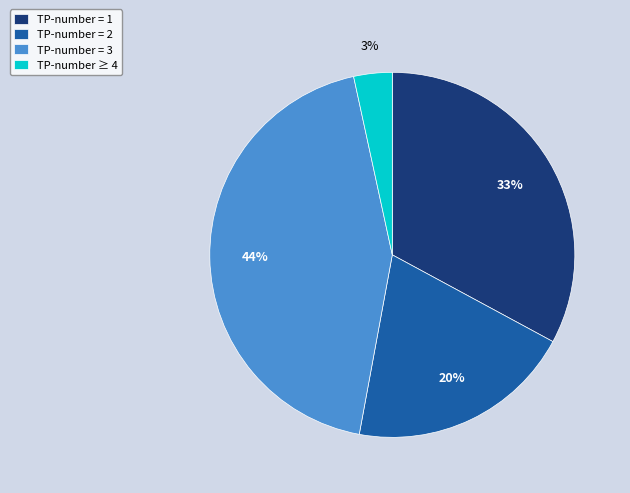

Does TP-number = 1 account for over 50% of the chart?

No